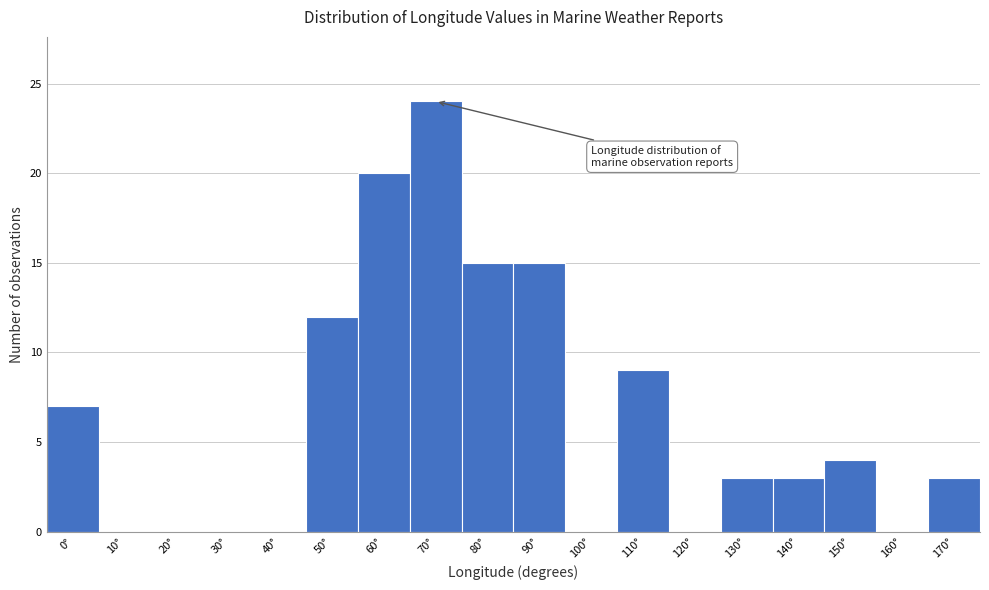

Reading left to right, extract all data points from this chart.

0°=7	10°=0	20°=0	30°=0	40°=0	50°=12	60°=20	70°=24	80°=15	90°=15	100°=0	110°=9	120°=0	130°=3	140°=3	150°=4	160°=0	170°=3